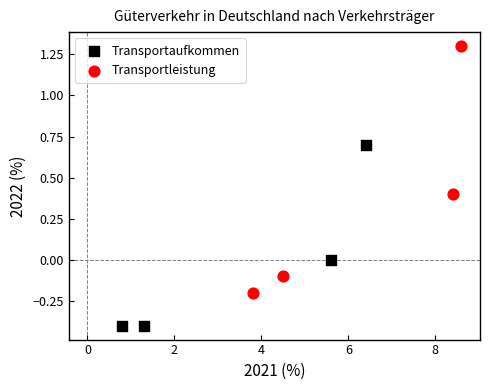

Which series contains the lowest Y value?

Transportaufkommen